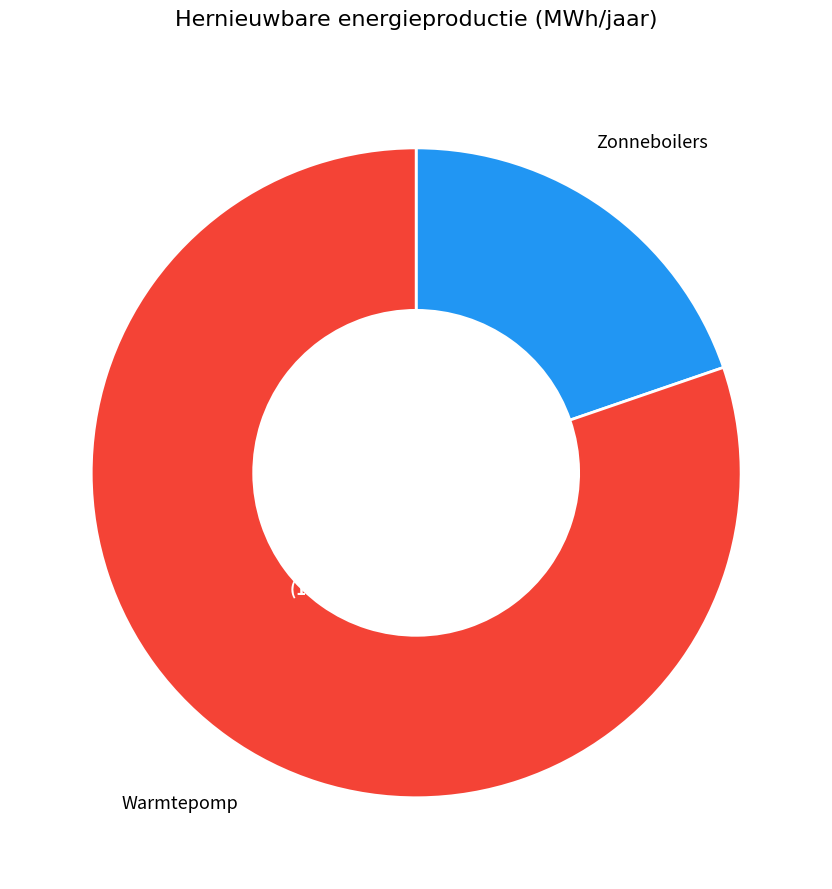

Is there any slice that represents more than half of the pie?

Yes